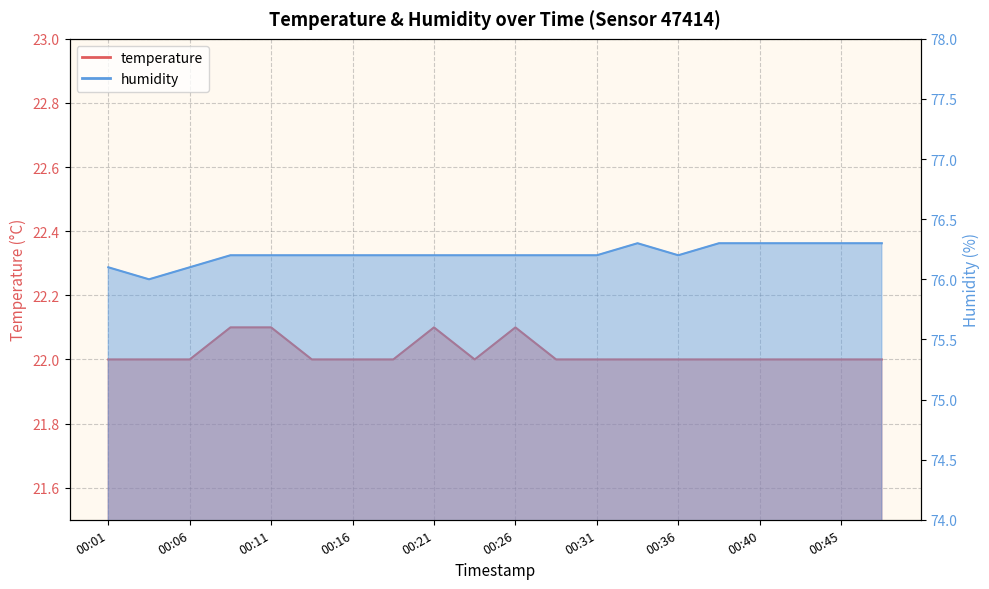

Between 00:21 and 00:38, which is larger?

00:21